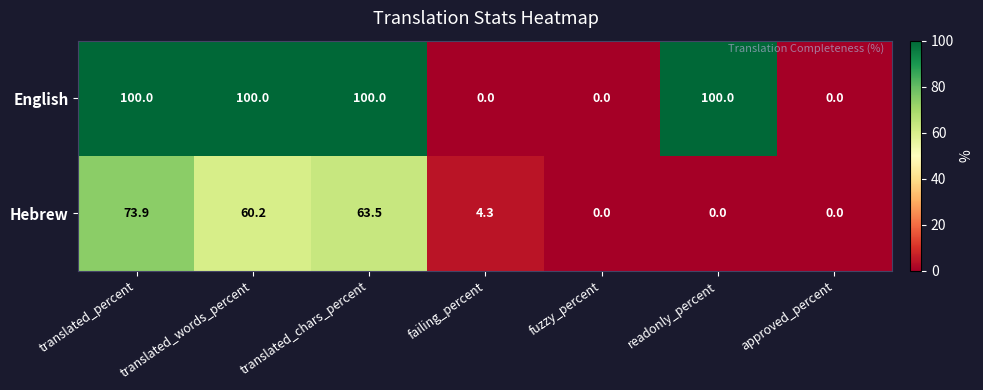

Count the English values in the range 0 to 100.

7